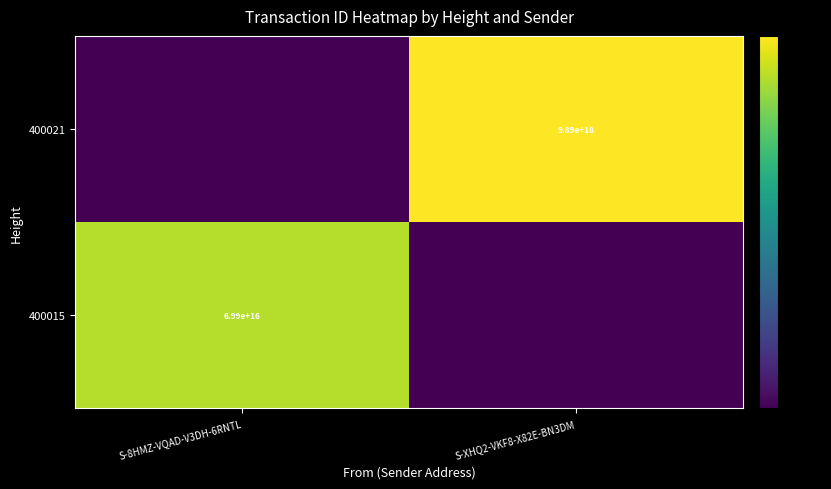

True or false: 400021 has a value of 16.1 at S-XHQ2-VKF8-X82E-BN3DM.

False